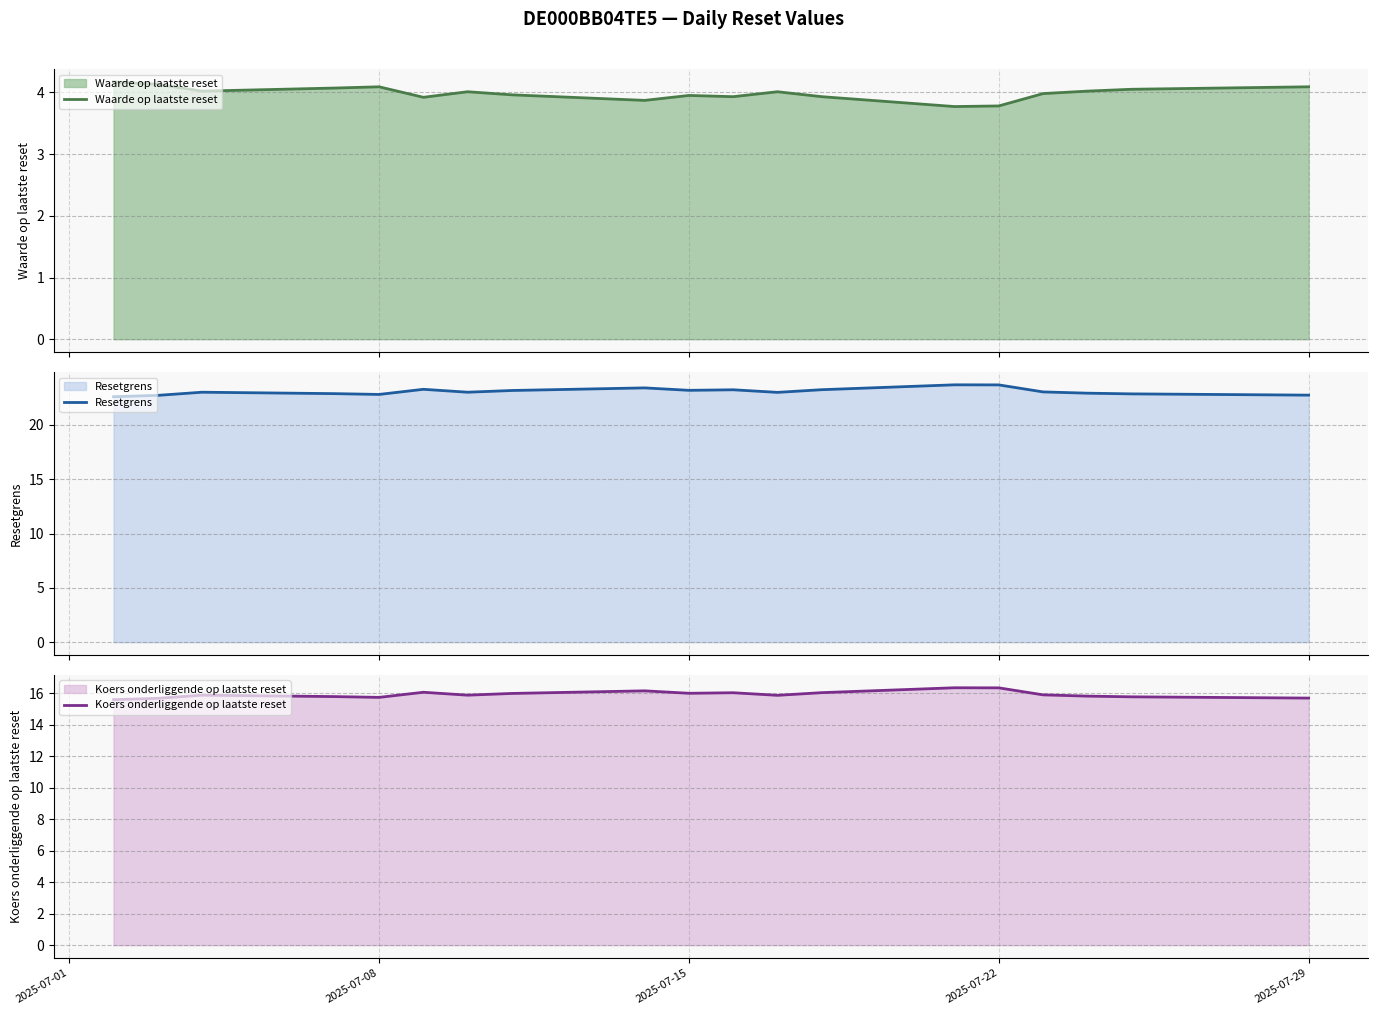

What is the lowest value of the Waarde op laatste reset series?

3.8